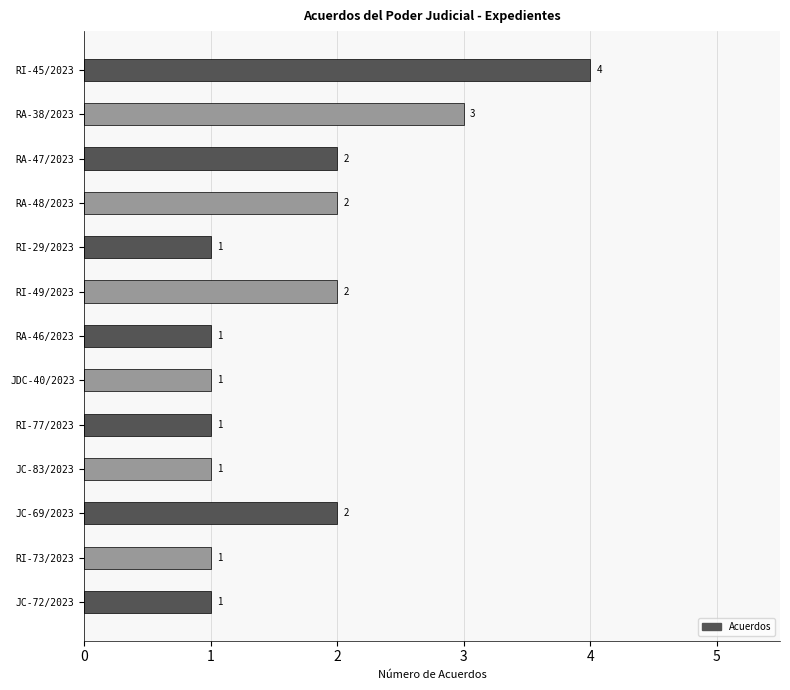

What is the ratio of the value at RI-45/2023 to the value at JC-83/2023?

4.0